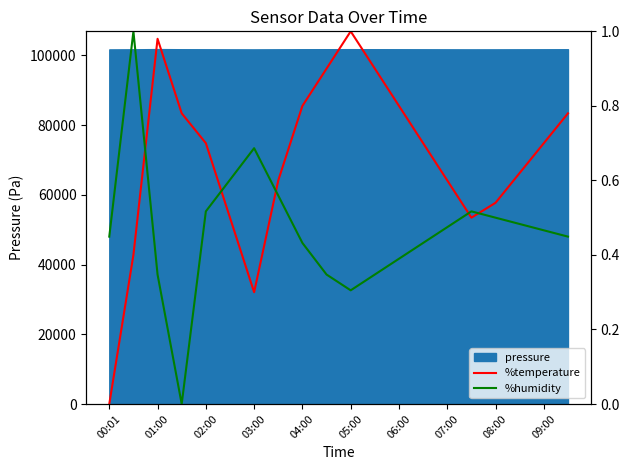

At which category does the chart reach its minimum across all series?

00:01